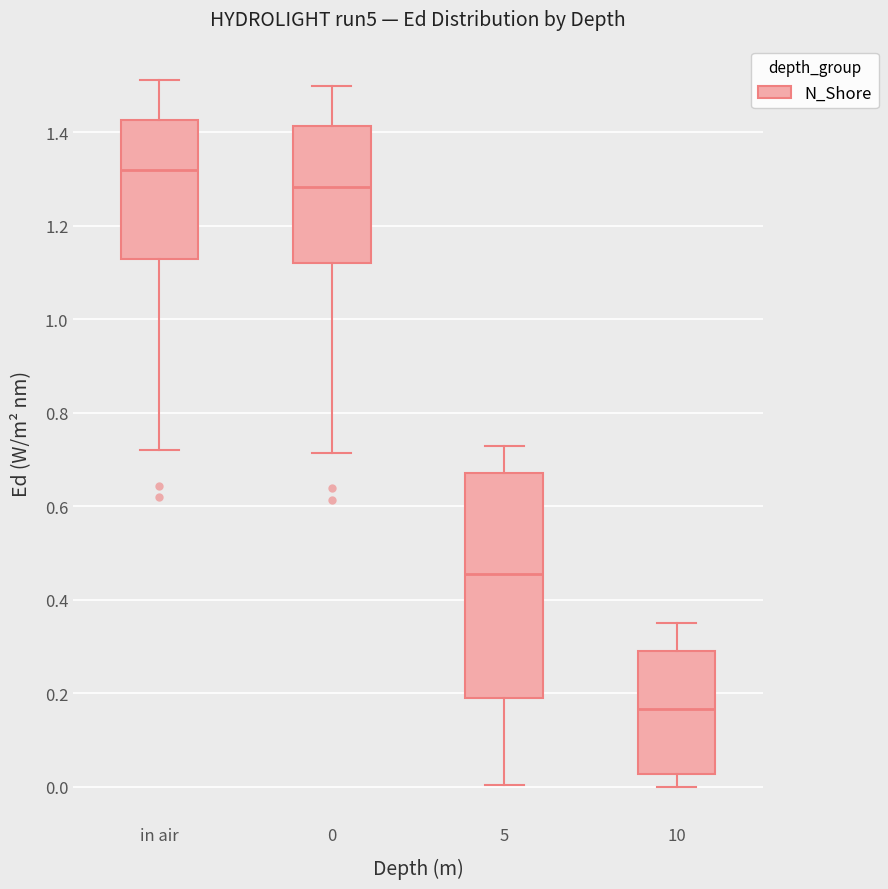

Which box's median line is the lowest?

10